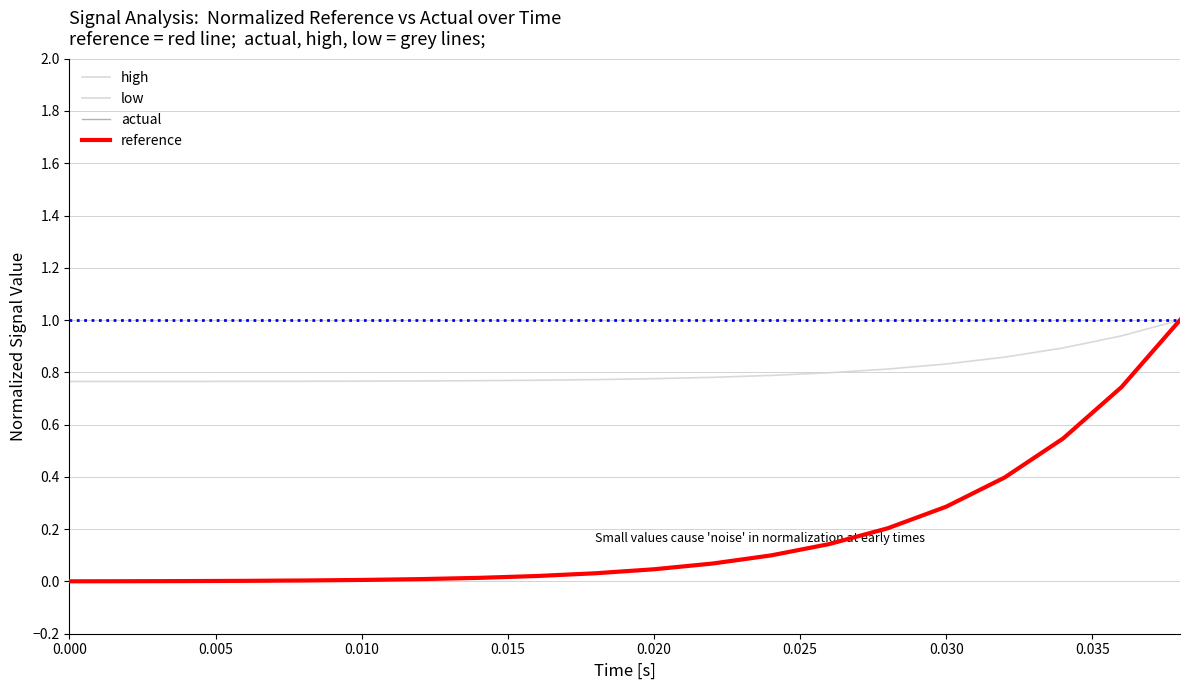

How many lines are shown in the chart?

4